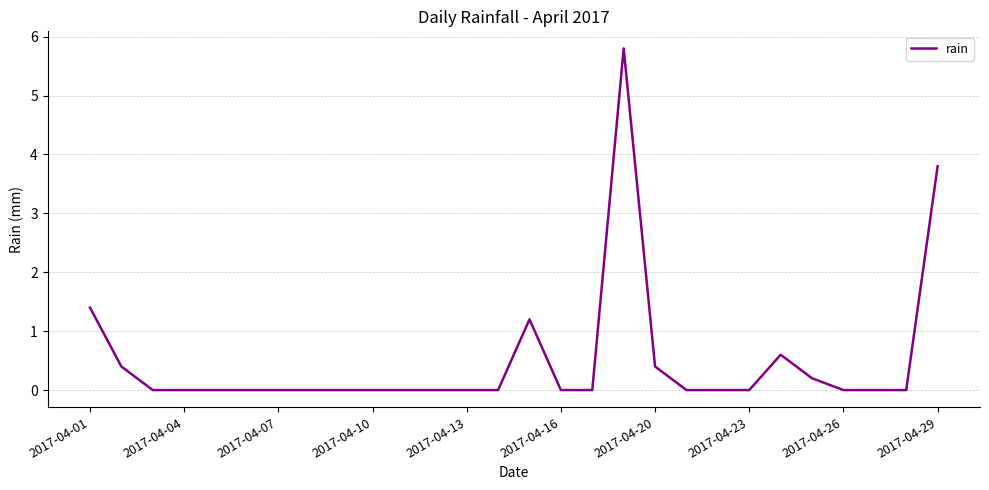

True or false: there are more than 1 points higher than both neighbors.

True